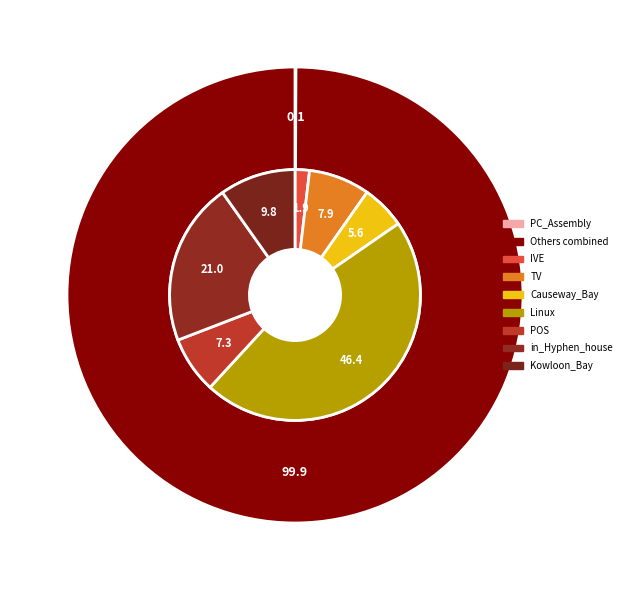

Count the number of slices in the pie.

8